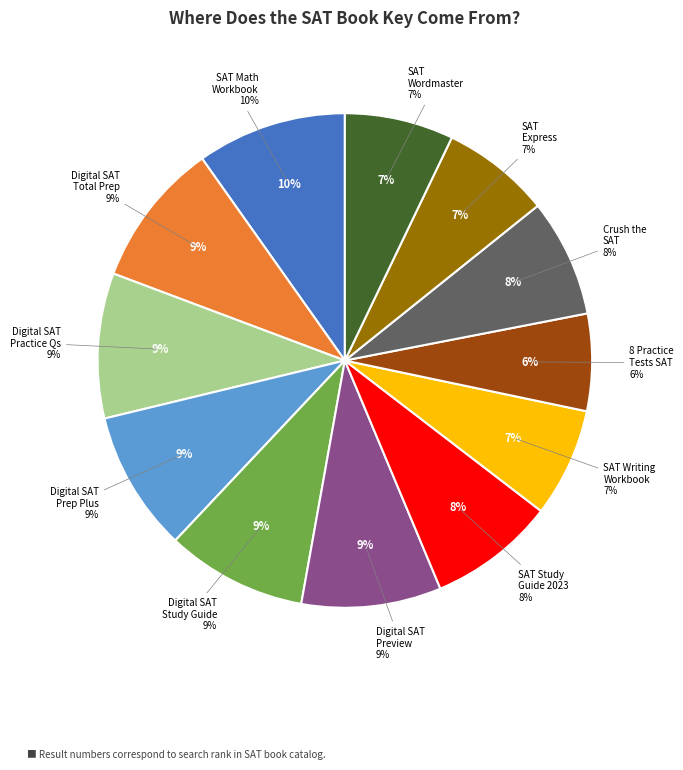

How many segments does this pie chart have?

12